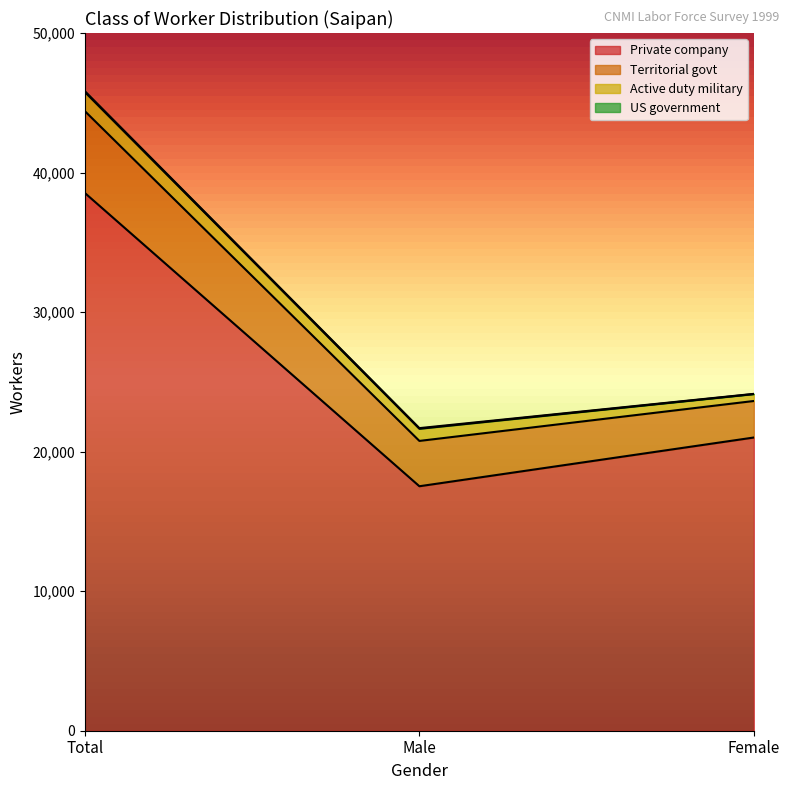

Which has a higher value, Female or Total?

Total